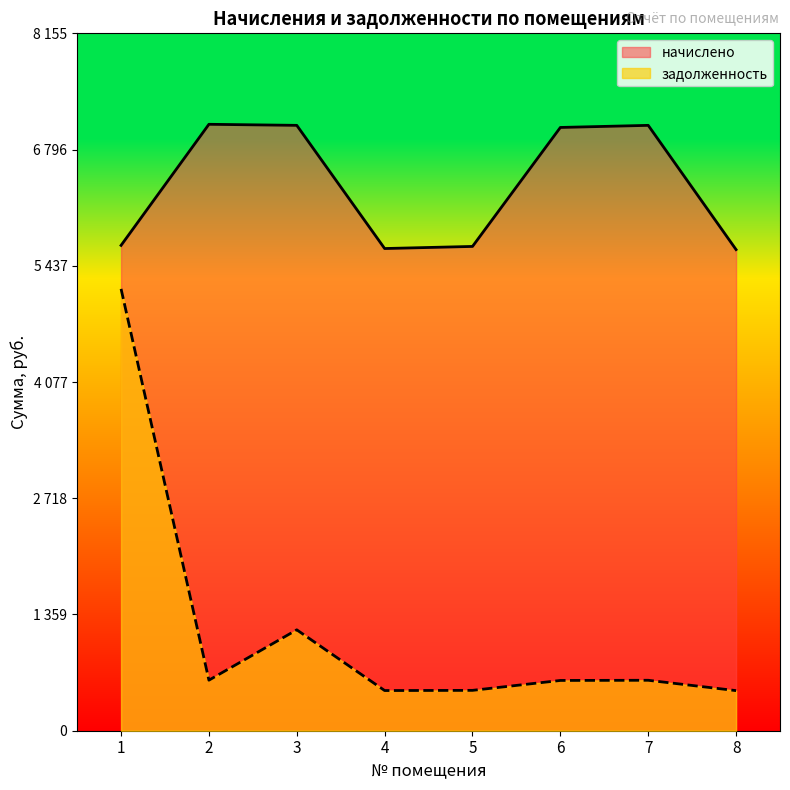

At which label does задолженность reach its minimum?

8